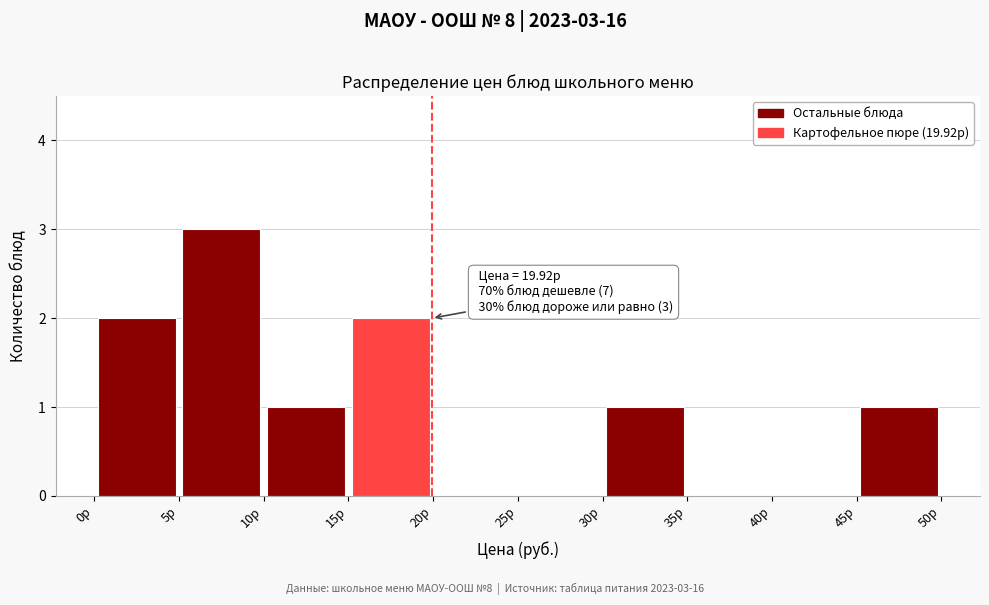

Over which range of the x-axis is the bar tallest?

5 to 10